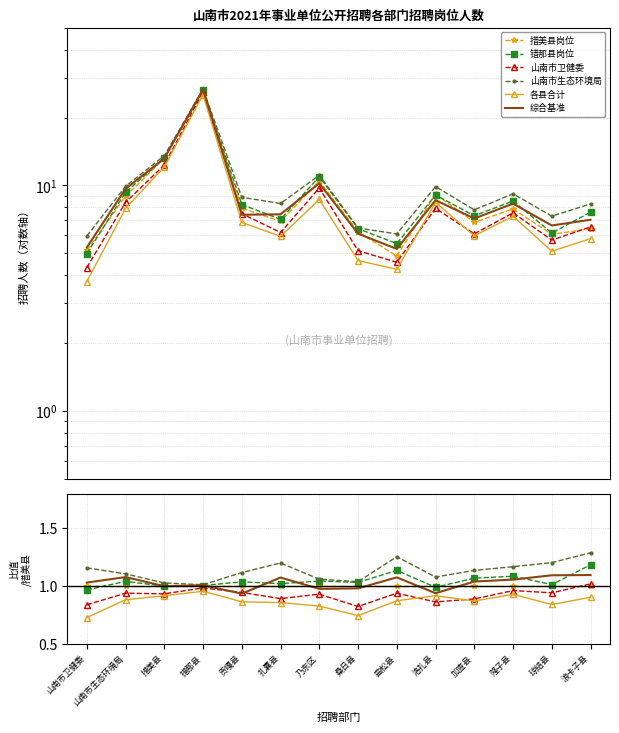

True or false: 山南市生态环境局 and 各县合计 cross at least once.

False